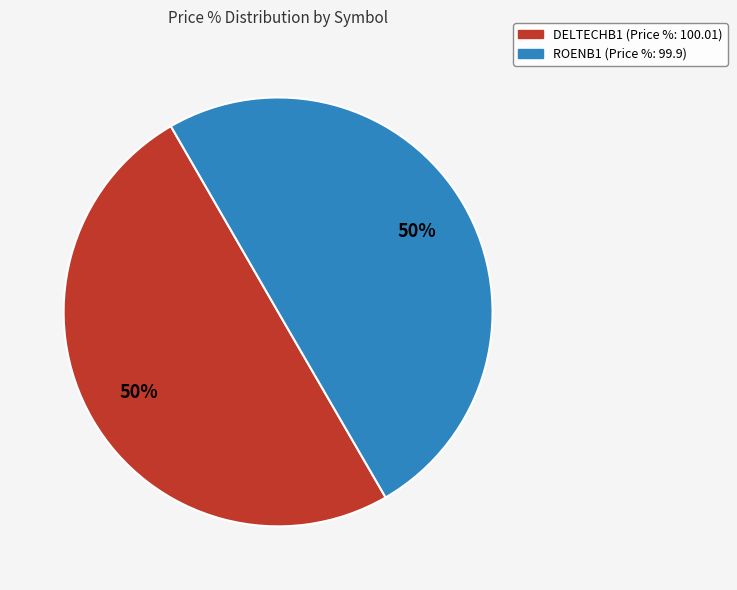

Combined, do DELTECHB1 (Price %: 100.01) and ROENB1 (Price %: 99.9) account for over 50%?

Yes